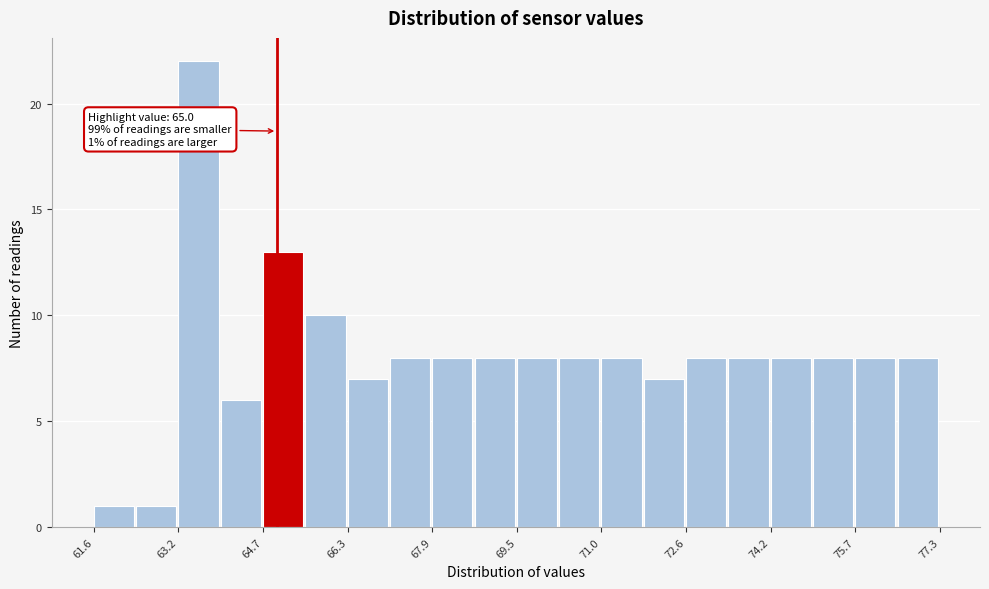

Around what value on the x-axis is the tallest bar? Give the approximate position of its centre, as read against the axis.

63.6